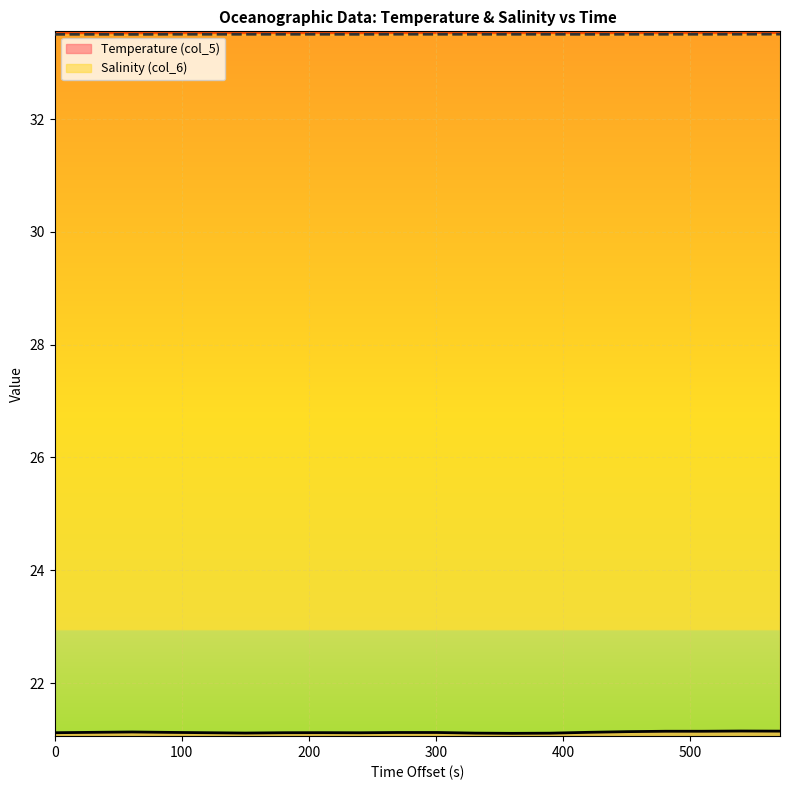

What is the spread (max minus min) of values at 270?

12.4